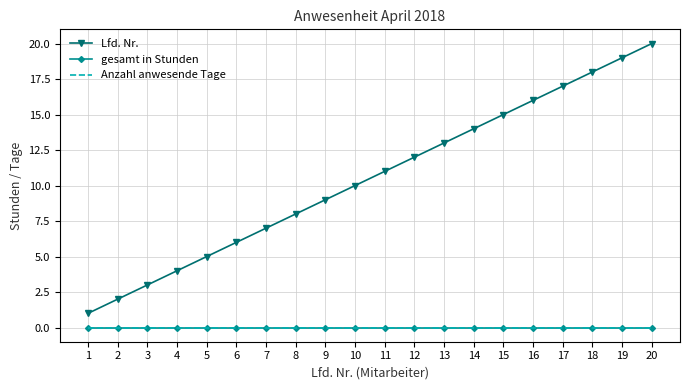

At which label does Lfd. Nr. first exceed 11?

12